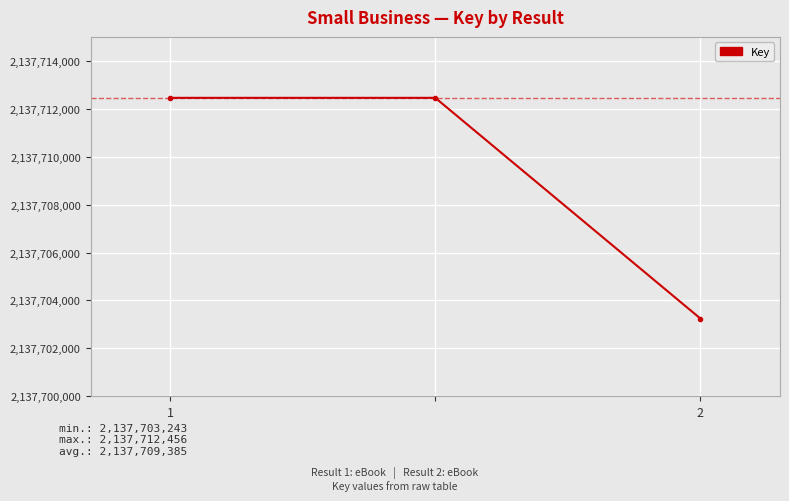

What is the smallest value displayed?

2137703243